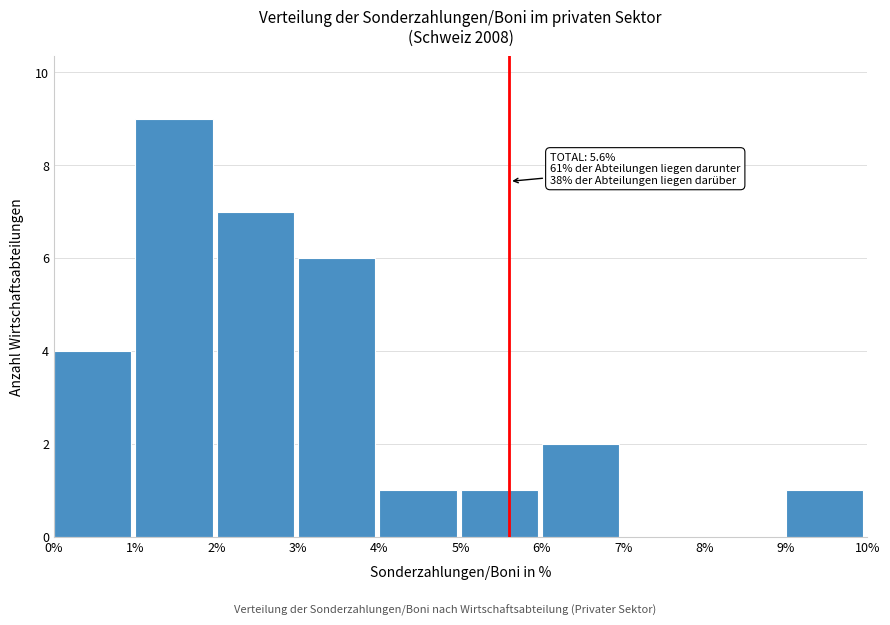

Over which range of the x-axis is the bar tallest?

1% to 2%